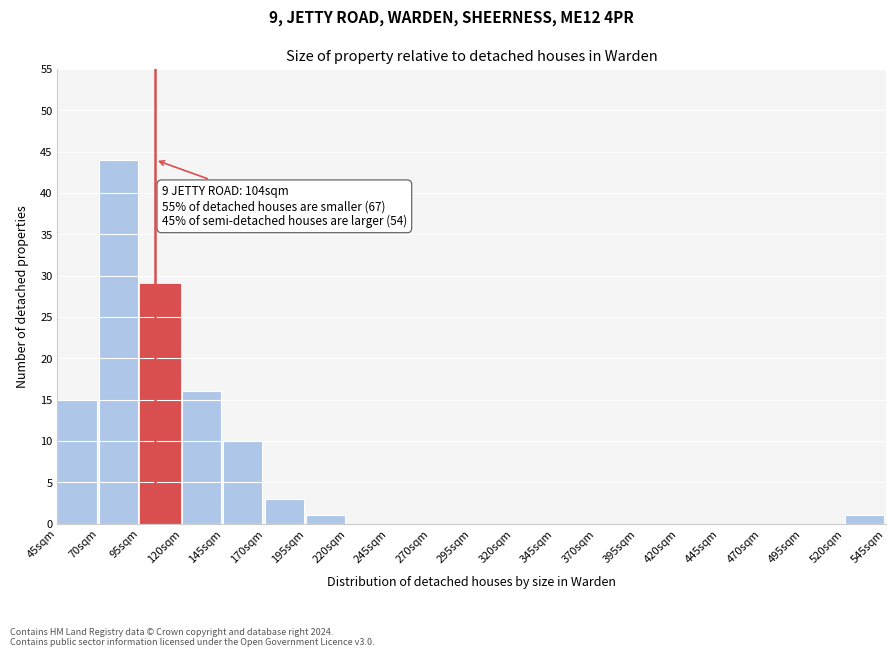

Reading left to right, transcribe all the data shown in this chart.

45sqm=15	70sqm=44	95sqm=29	120sqm=16	145sqm=10	170sqm=3	195sqm=1	220sqm=0	245sqm=0	270sqm=0	295sqm=0	320sqm=0	345sqm=0	370sqm=0	395sqm=0	420sqm=0	445sqm=0	470sqm=0	495sqm=0	520sqm=1